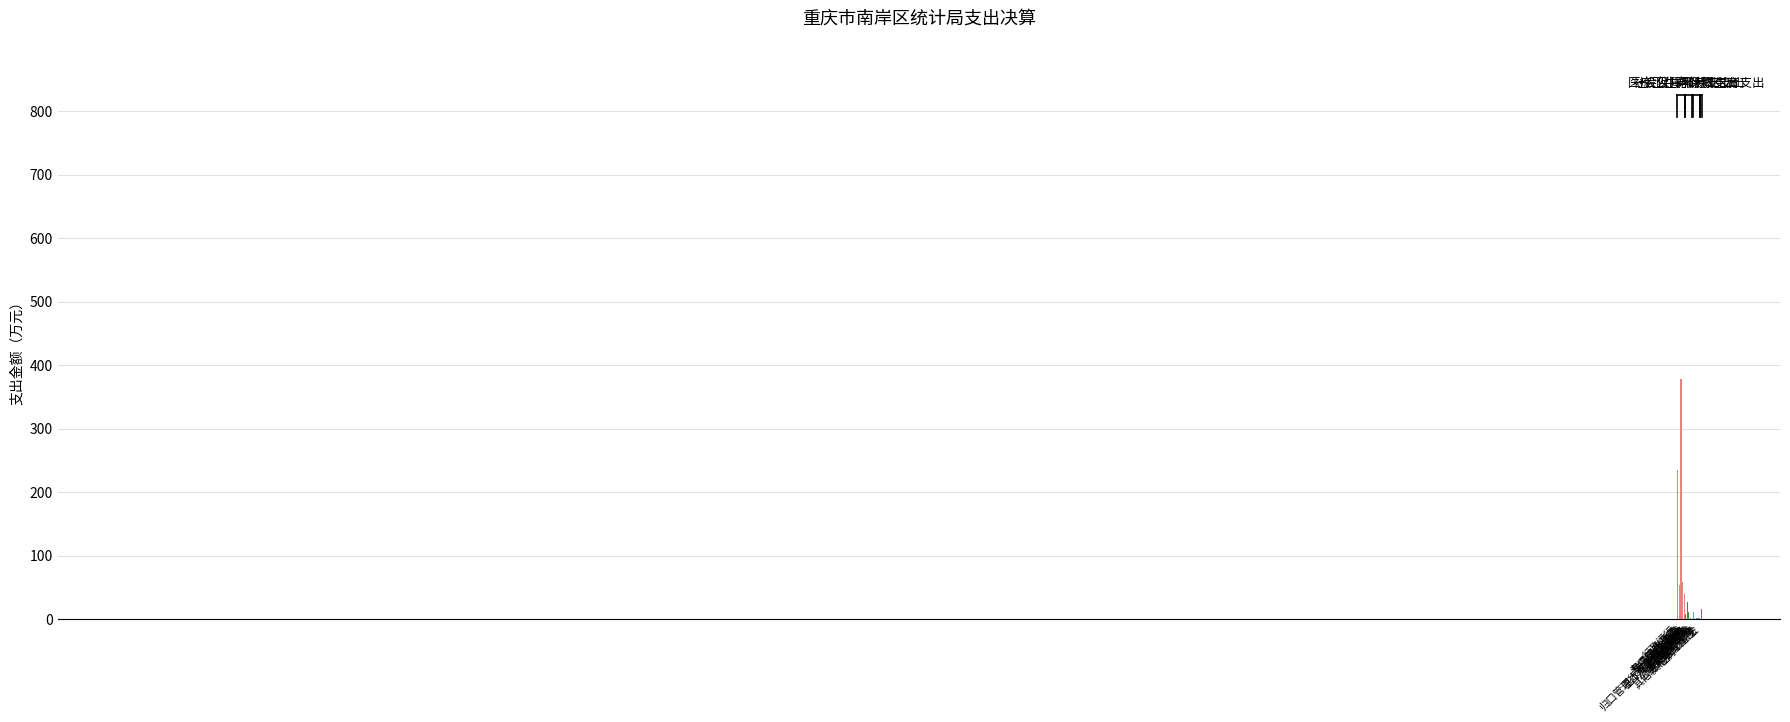

What is the greatest value displayed?

378.6